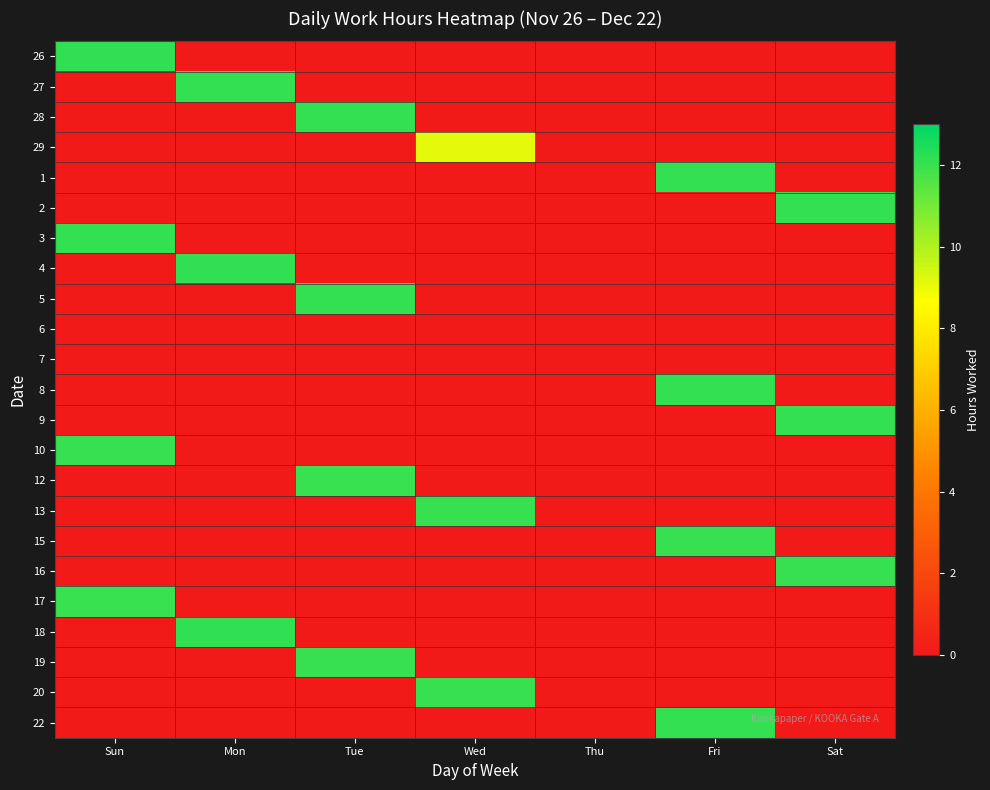

What is the total value across all series at Sat?

36.3